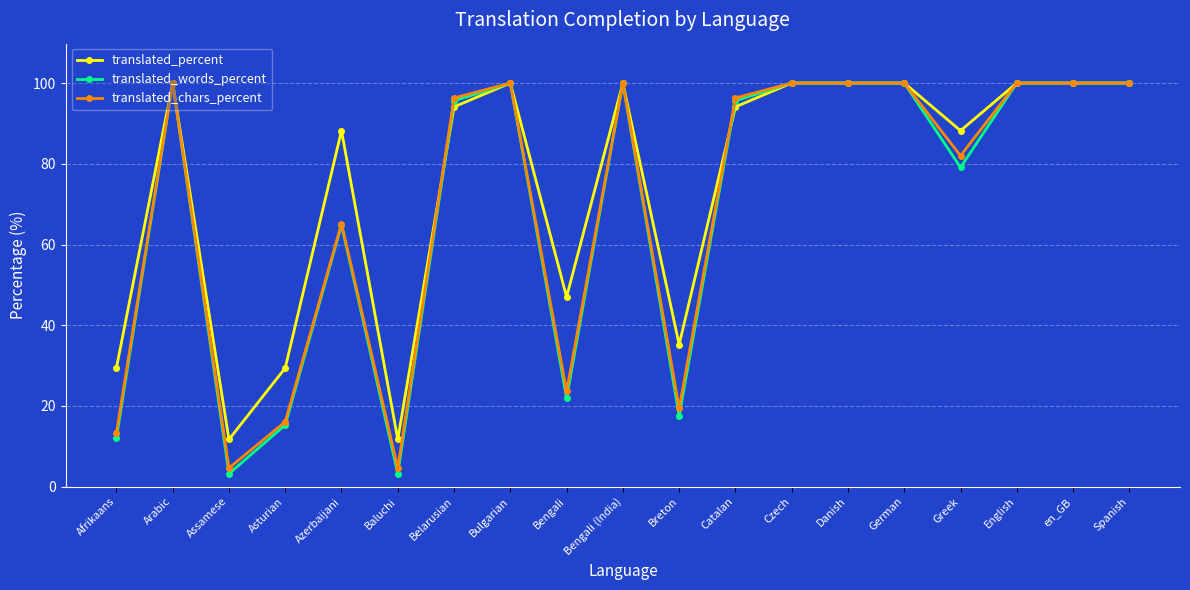

True or false: translated_percent and translated_words_percent intersect in this chart.

True